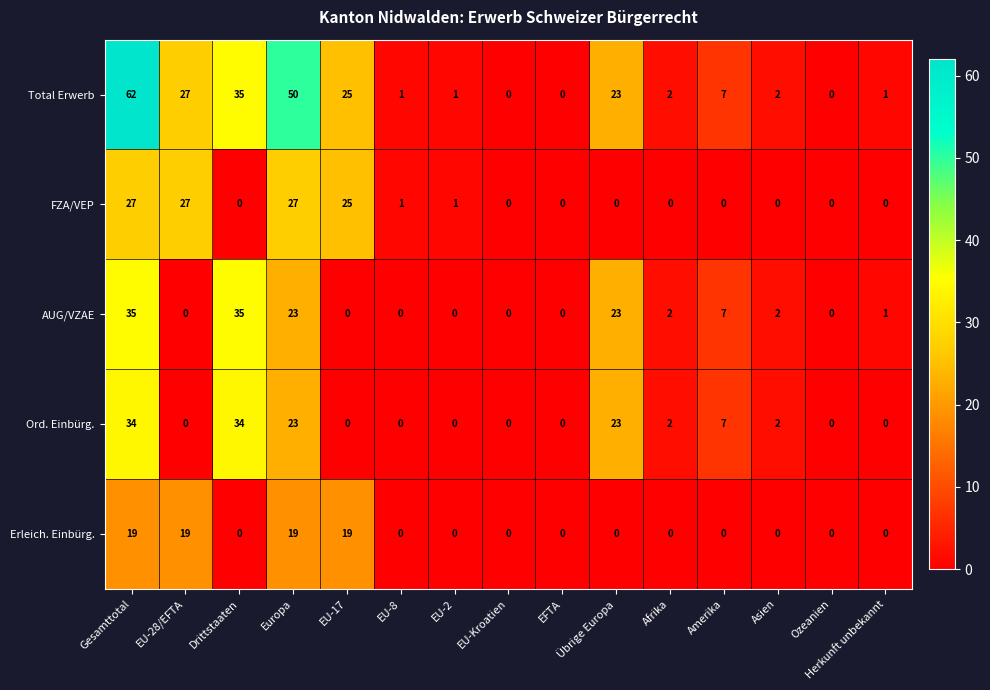

The value of FZA/VEP at Europa is 39. True or false?

False